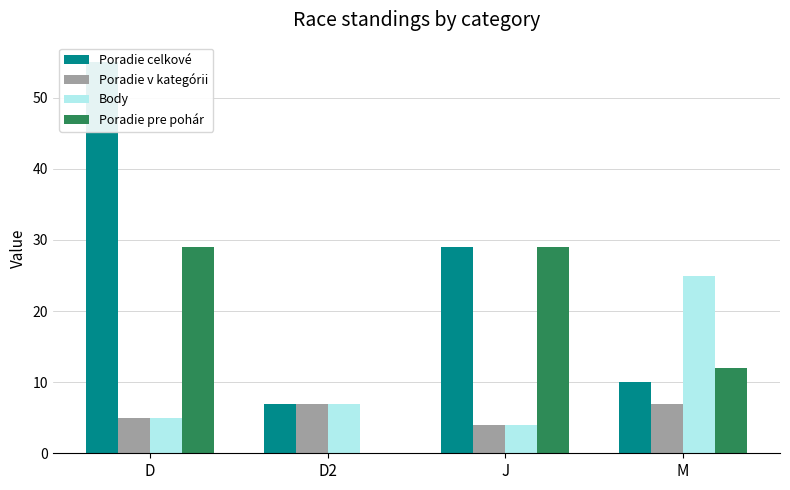

Is it true that Poradie pre pohár equals -12 at D2?

False